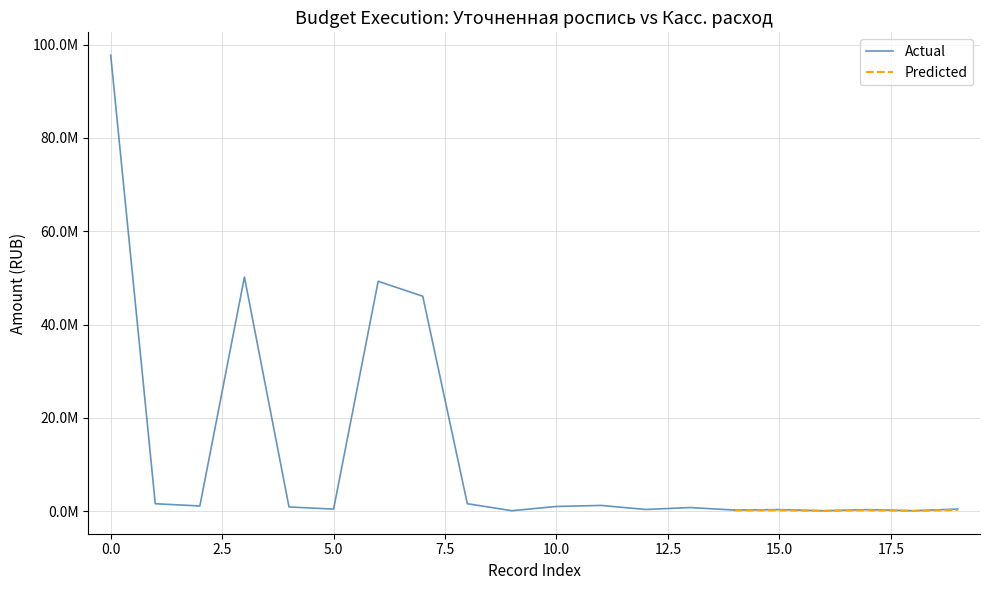

How many data points in Actual are less than 906690?

10